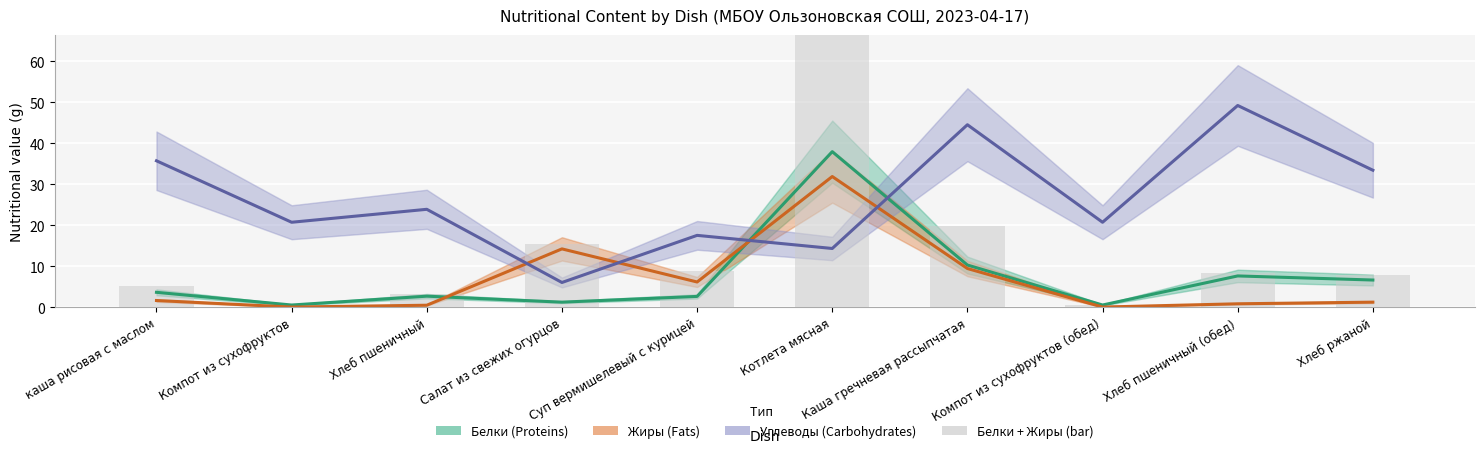

Count the number of categories in the chart.

10